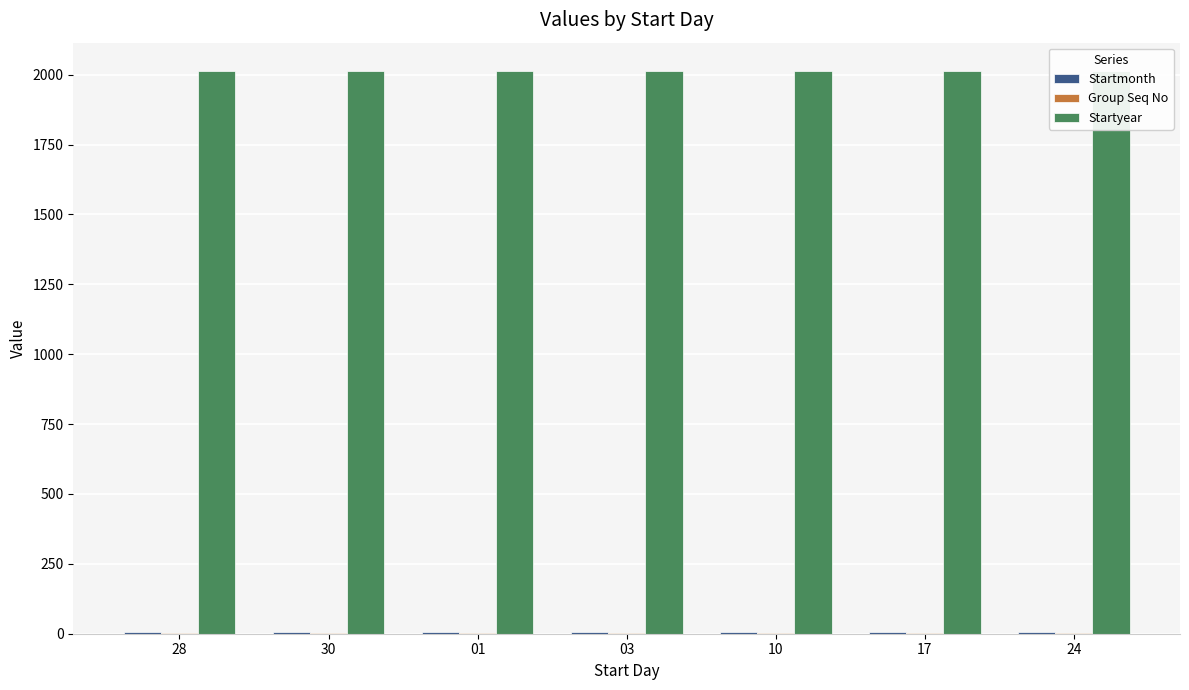

Reading right to left, extract all data points from this chart.

Startmonth: 24=6	17=6	10=6	03=6	01=6	30=5	28=5
Group Seq No: 24=1	17=1	10=1	03=1	01=1	30=1	28=1
Startyear: 24=2014	17=2014	10=2014	03=2014	01=2014	30=2014	28=2014